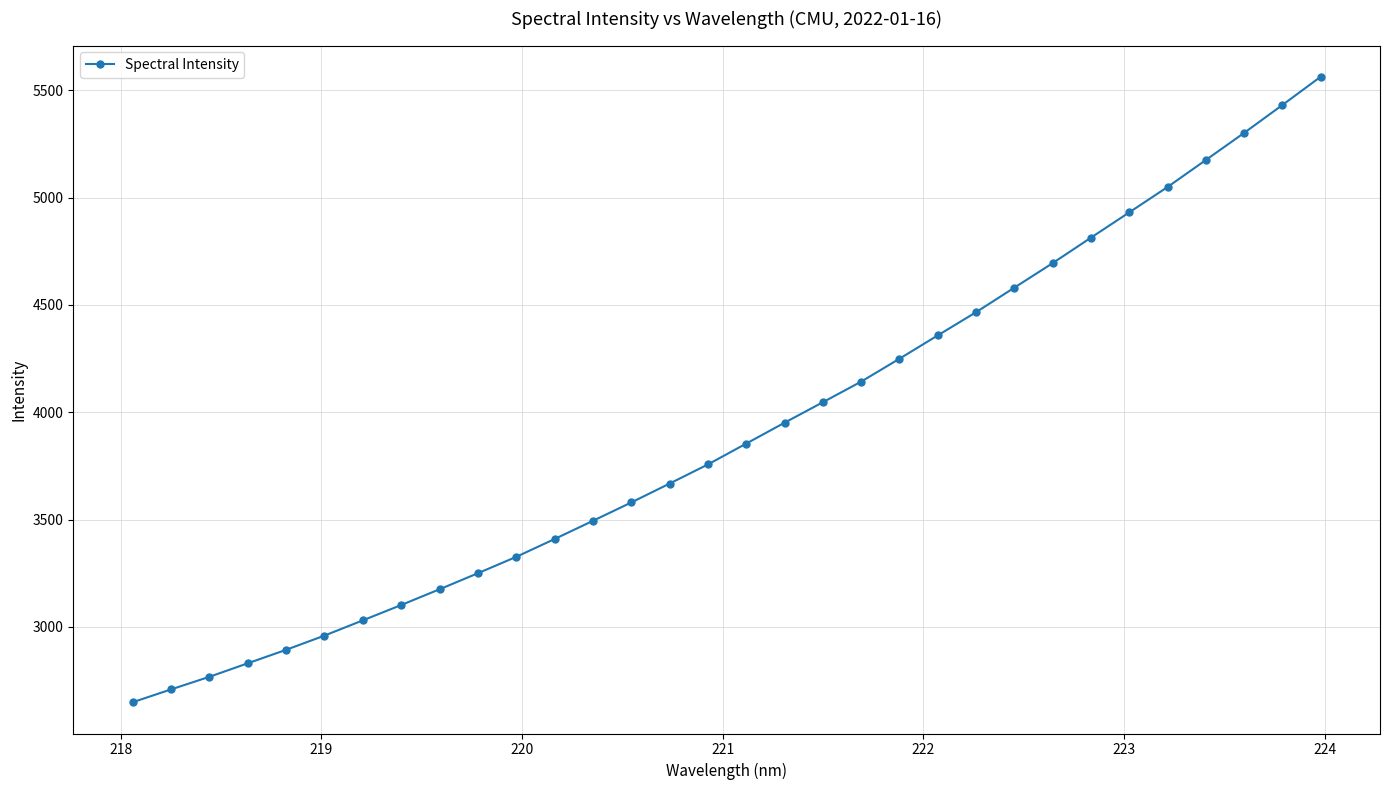

True or false: the data has more than 0 interior local peaks.

False